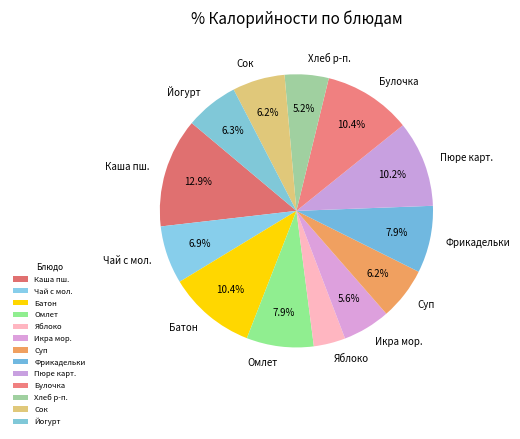

What portion of the pie excludes Йогурт?

93.7%